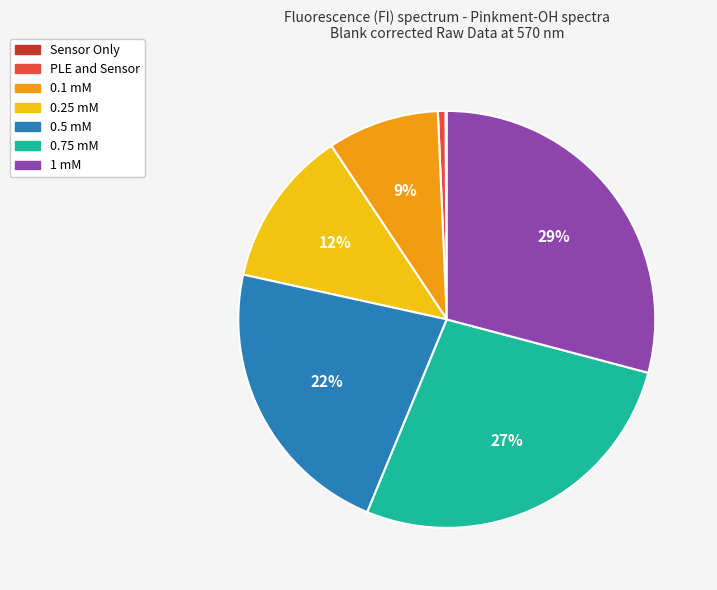

Is 0.25 mM the majority of the pie?

No